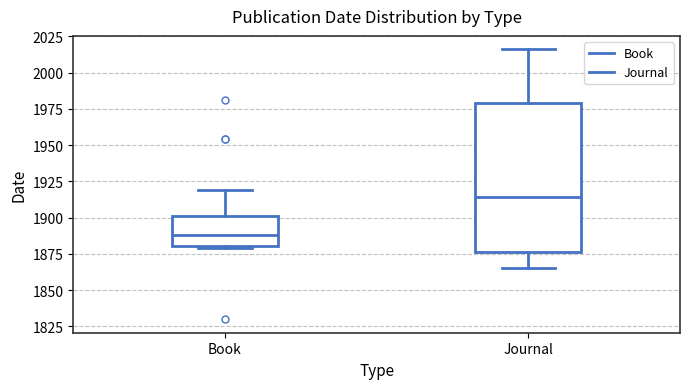

Which box has the lowest median line?

Book